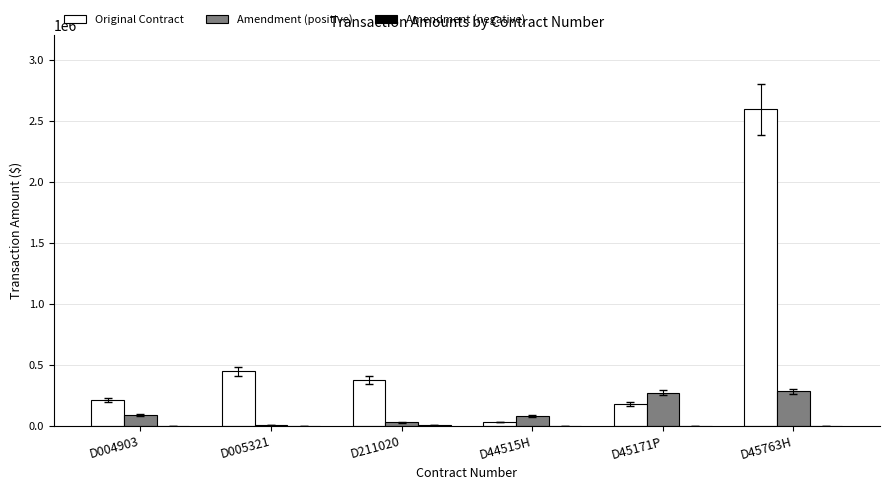

At which label is Original Contract closest to 1310946?

D005321